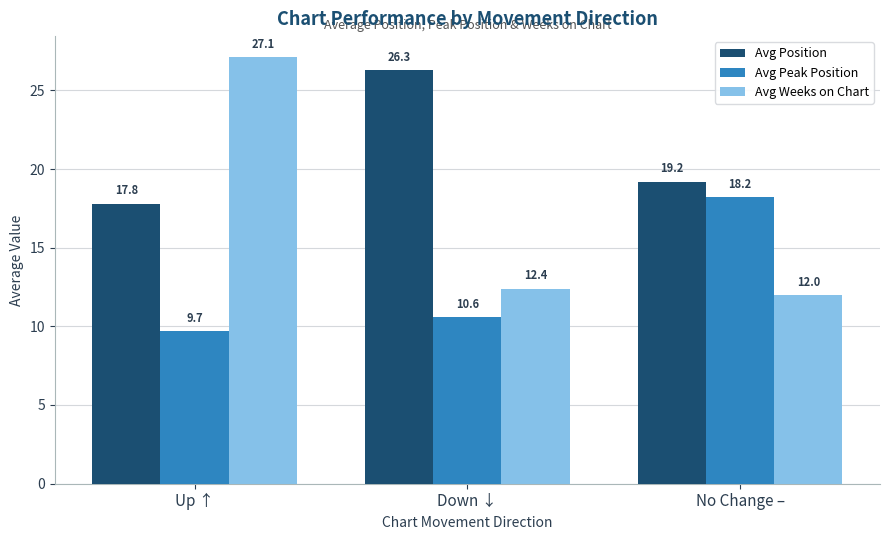

What is the spread (max minus min) of values at Up ↑?

17.4